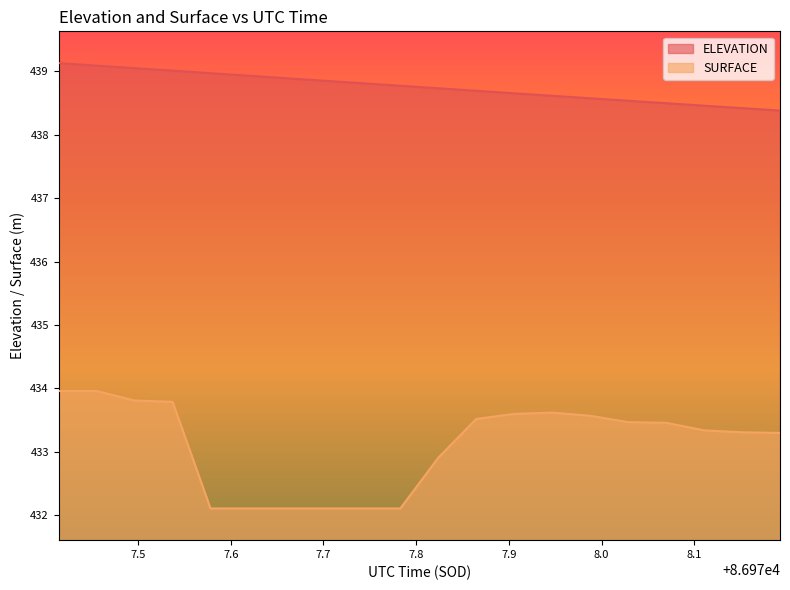

What position from the left is 86977.5372?

4